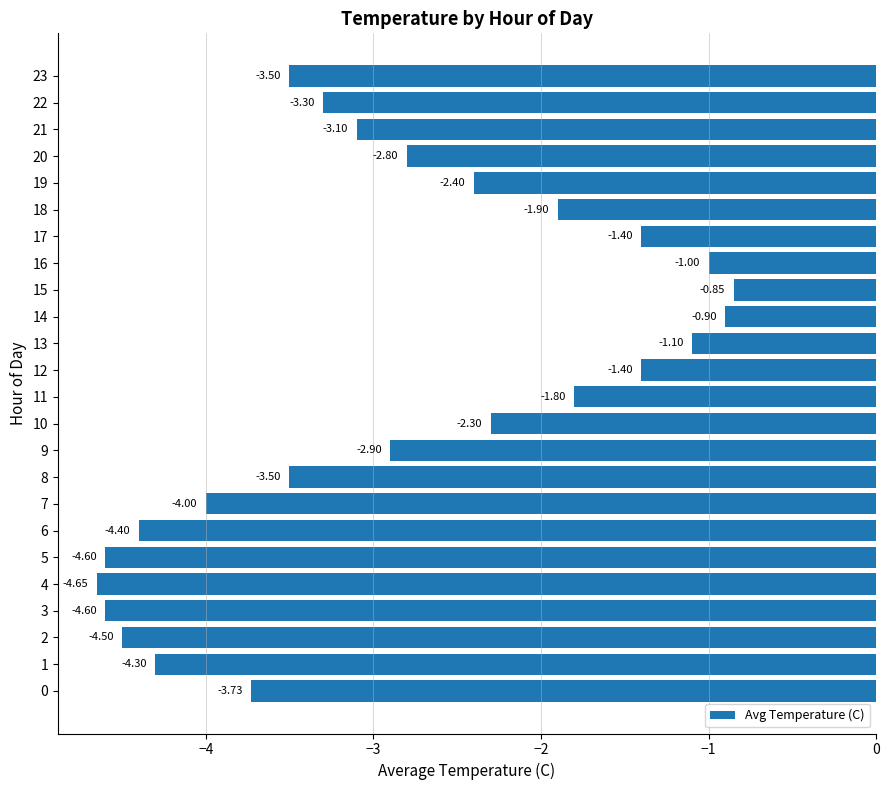

What is the change in value from 0 to 19?

+1.3